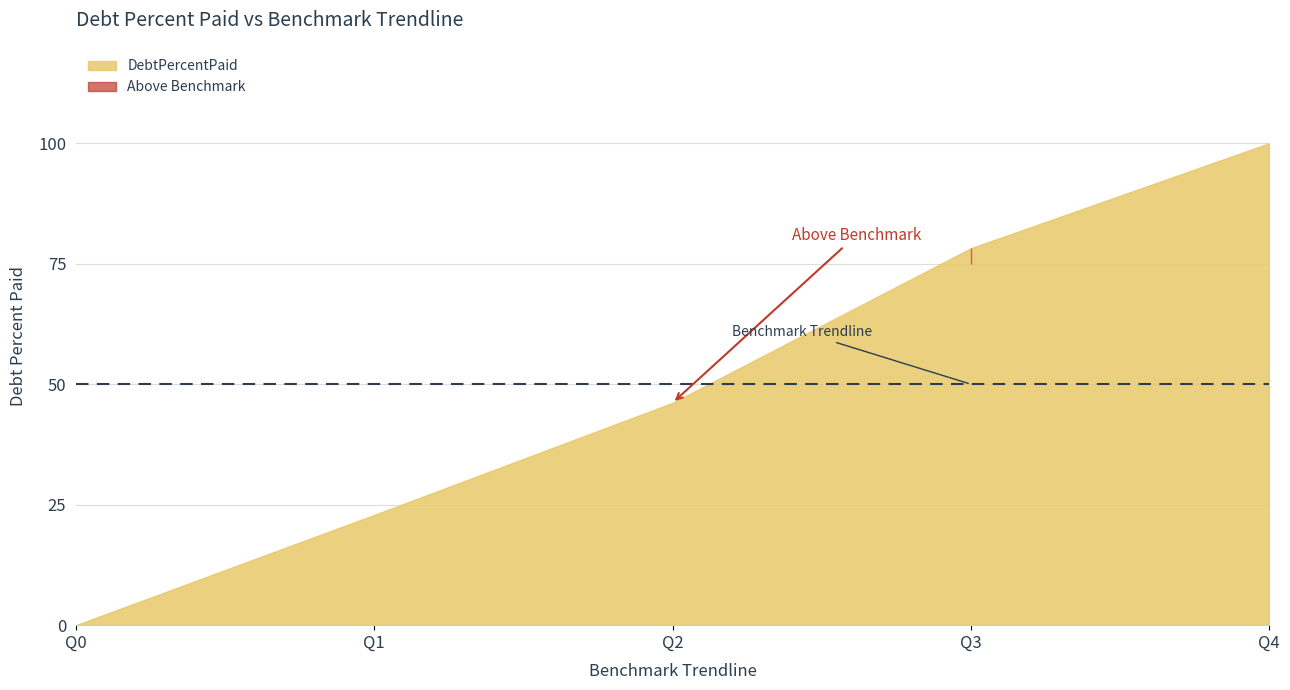

How many times do DebtPercentPaid and BenchmarkTrendline cross each other?

1